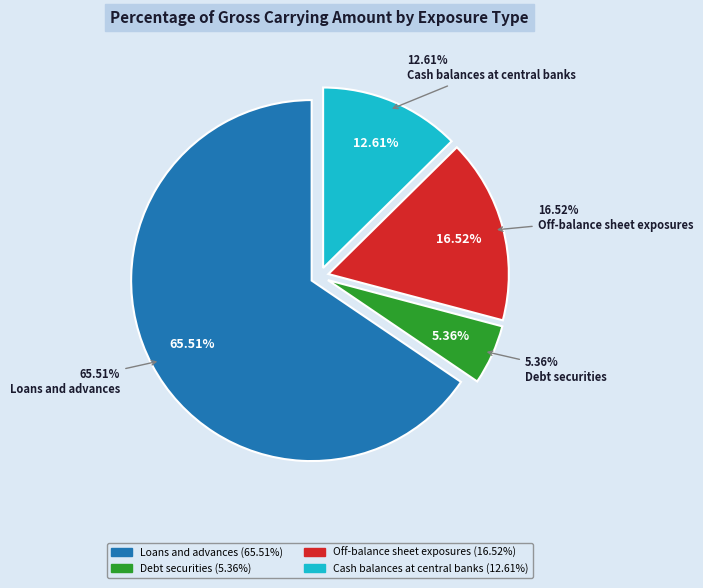

How many slices are in this pie chart?

4